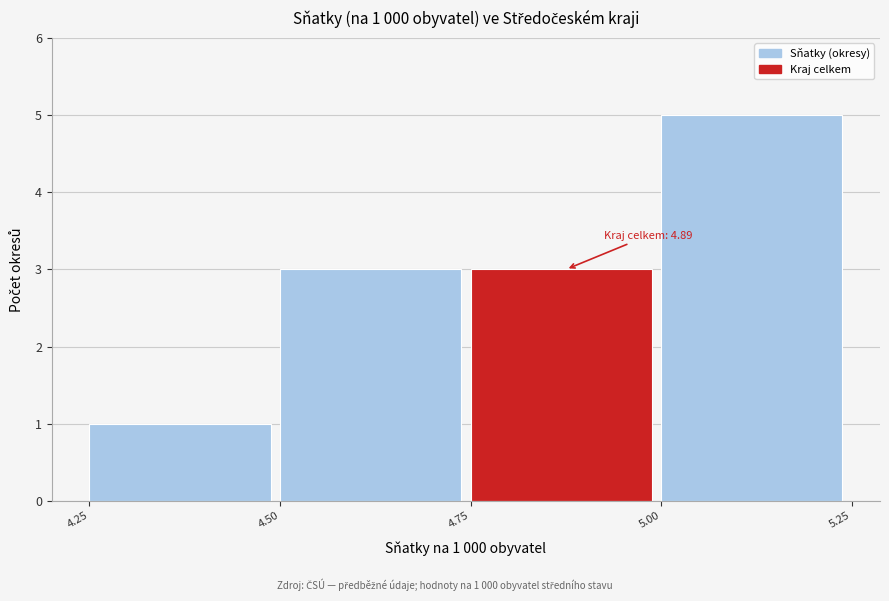

Which range on the x-axis has the tallest bar?

5.00 to 5.25